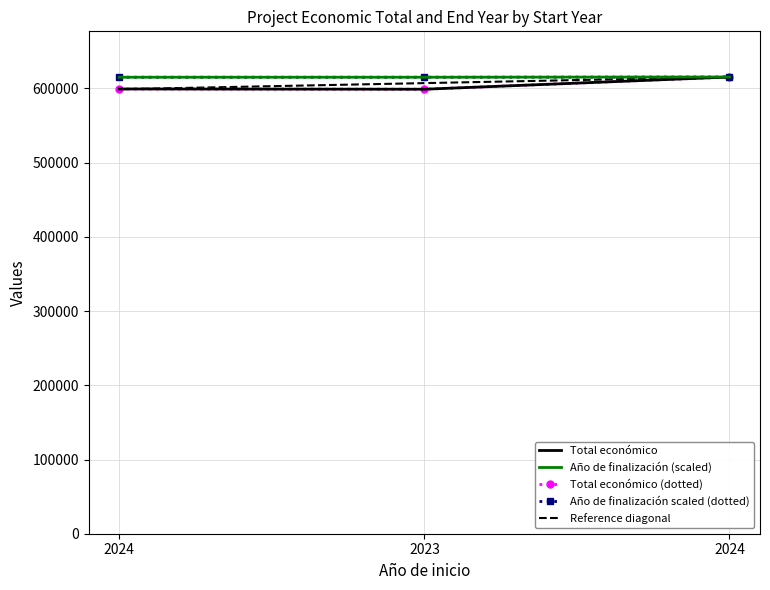

Which series has the largest range (max minus min)?

Total económico